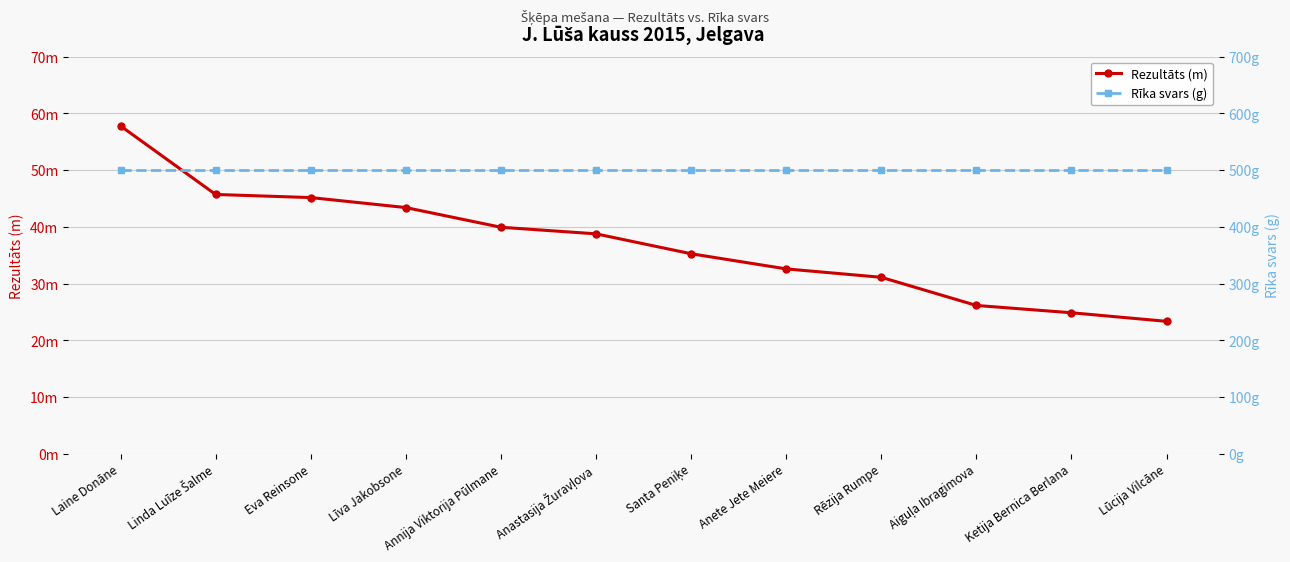

Is it true that Rezultāts (m) equals 43.4 at Līva Jakobsone?

True